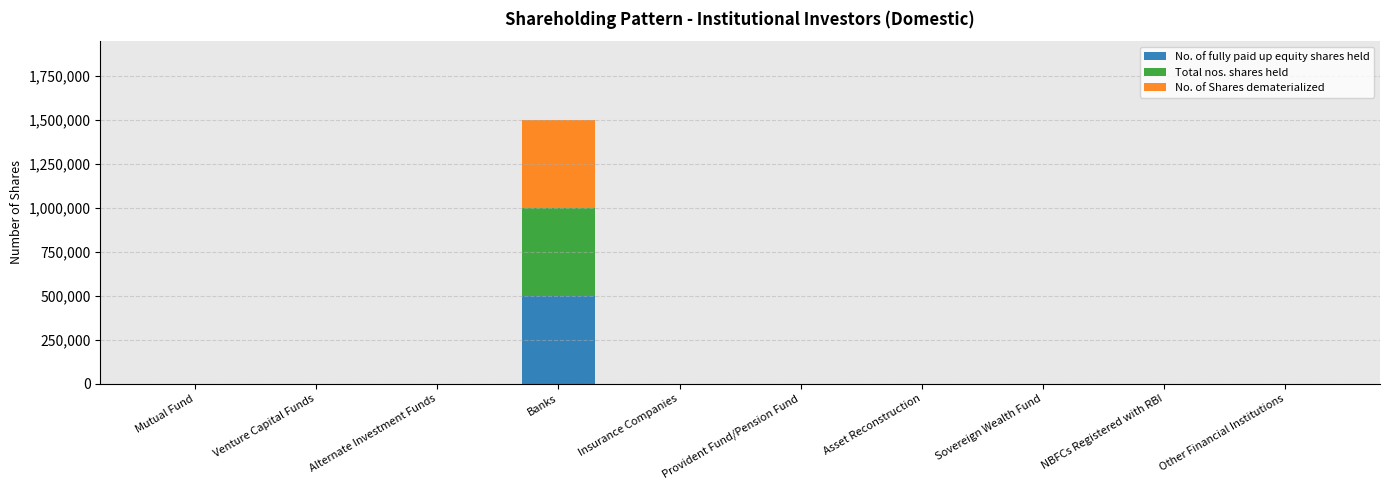

How many distinct data groups are displayed?

3